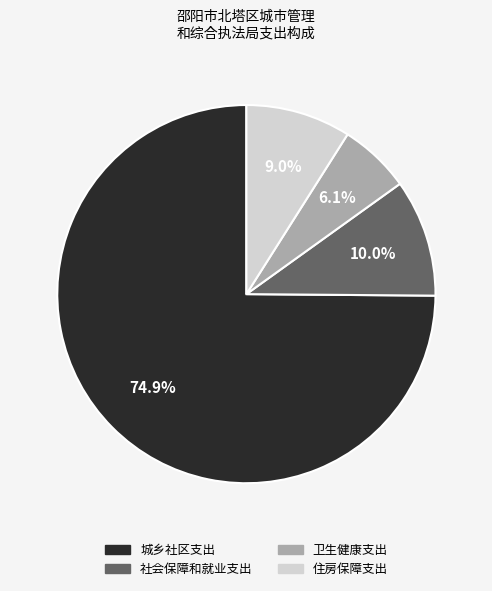

Between 住房保障支出 and 社会保障和就业支出, which is larger?

社会保障和就业支出